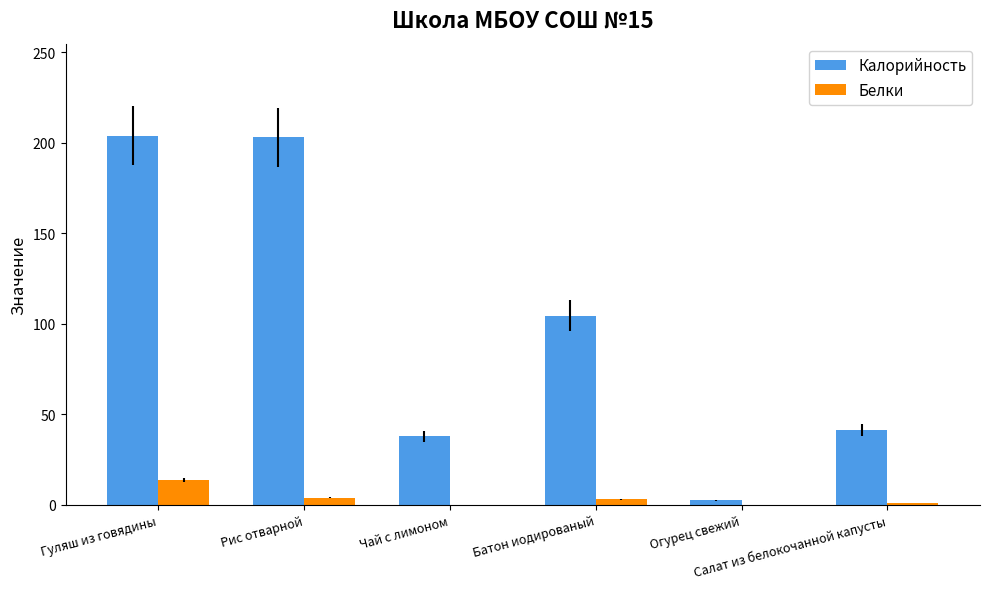

What is the highest value of the Калорийность series?

203.8